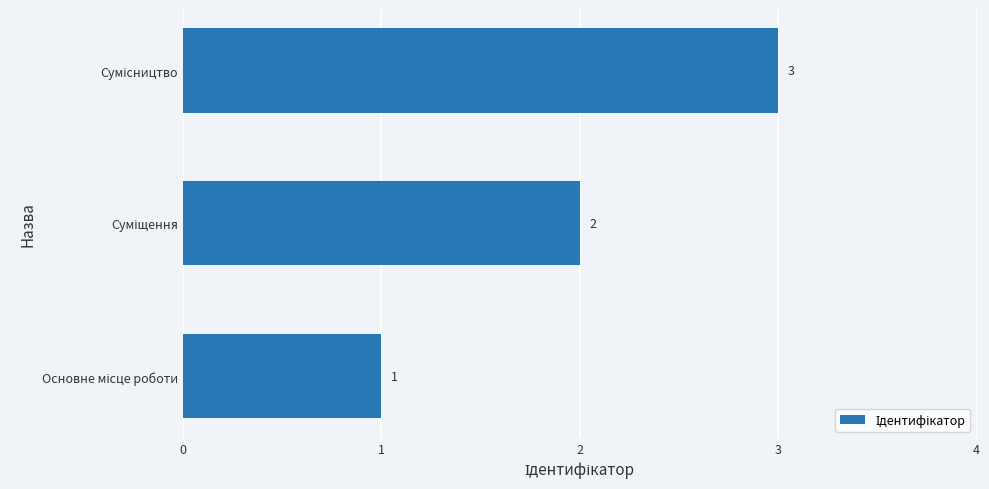

What is the greatest value displayed?

3